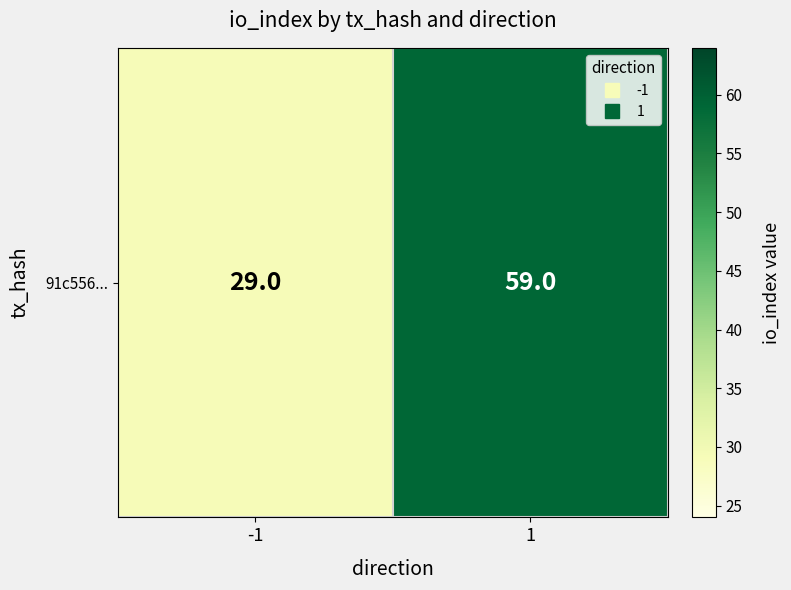

How many values are below 59?

1